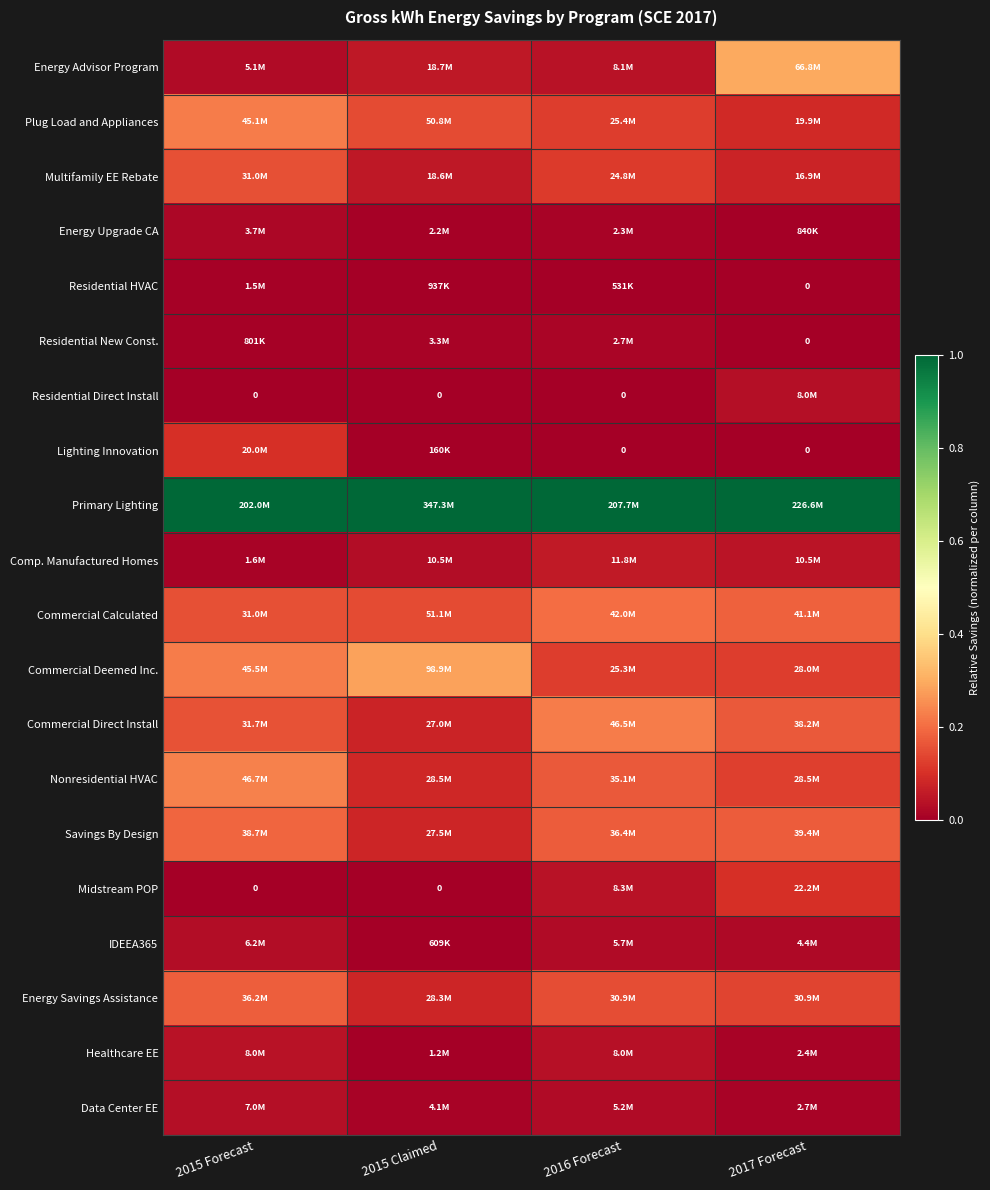

Between 2016 Forecast and 2015 Claimed, which is larger?

2015 Claimed